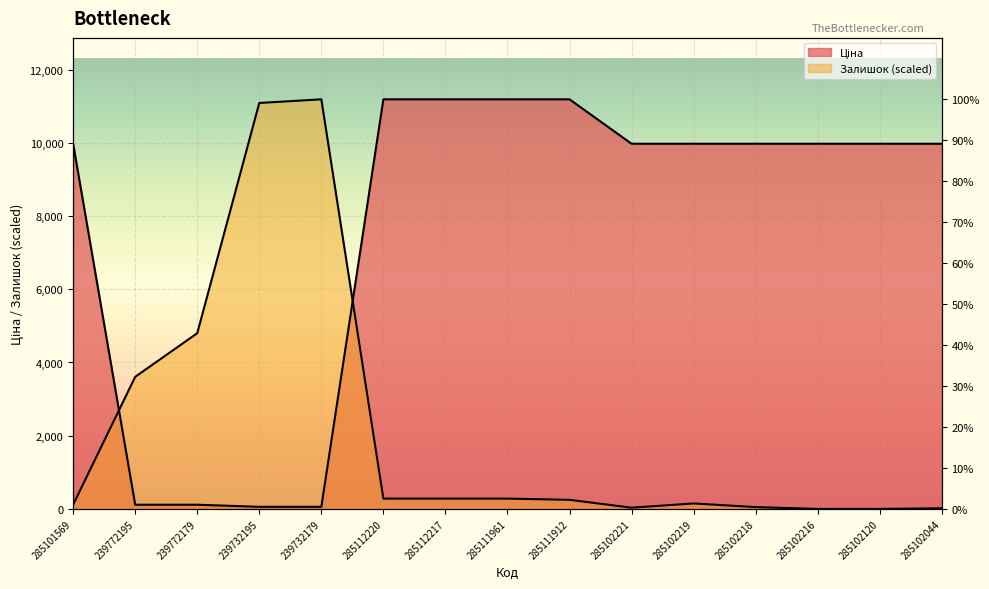

Rank the series at 285102221 from lowest to highest value.

Залишок, Ціна